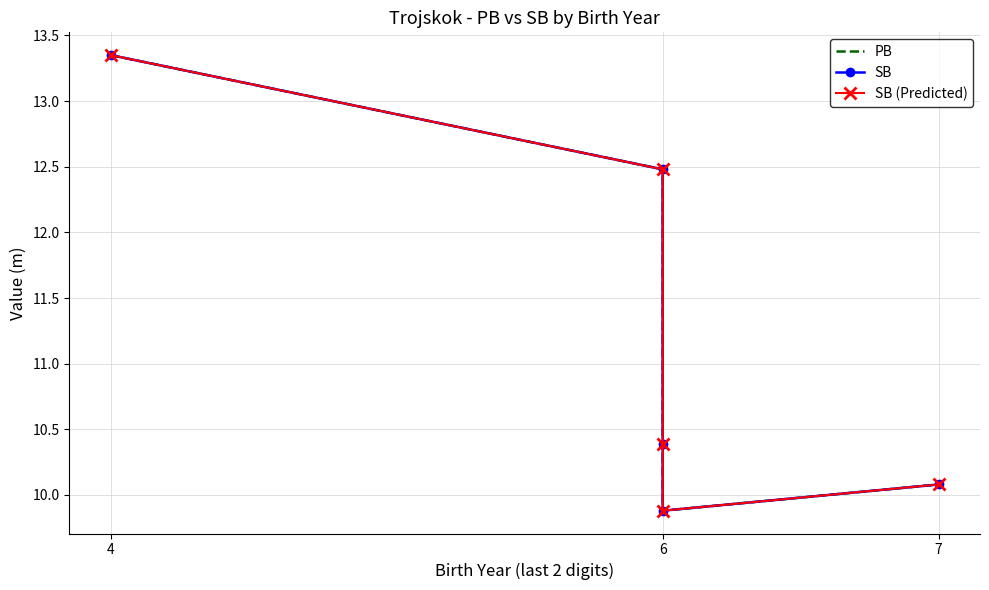

True or false: SB (Predicted) and SB intersect in this chart.

False